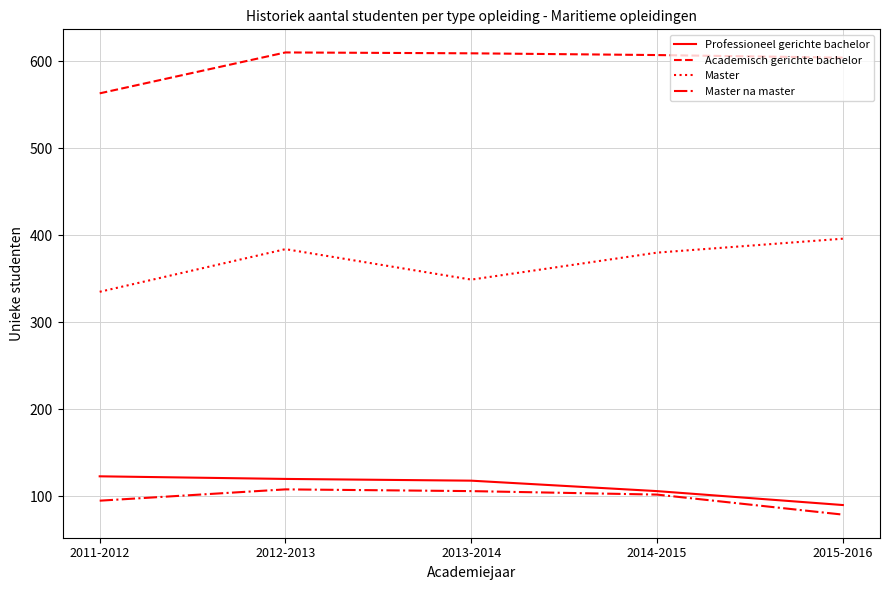

True or false: Master na master has a value of 79 at 2015-2016.

True